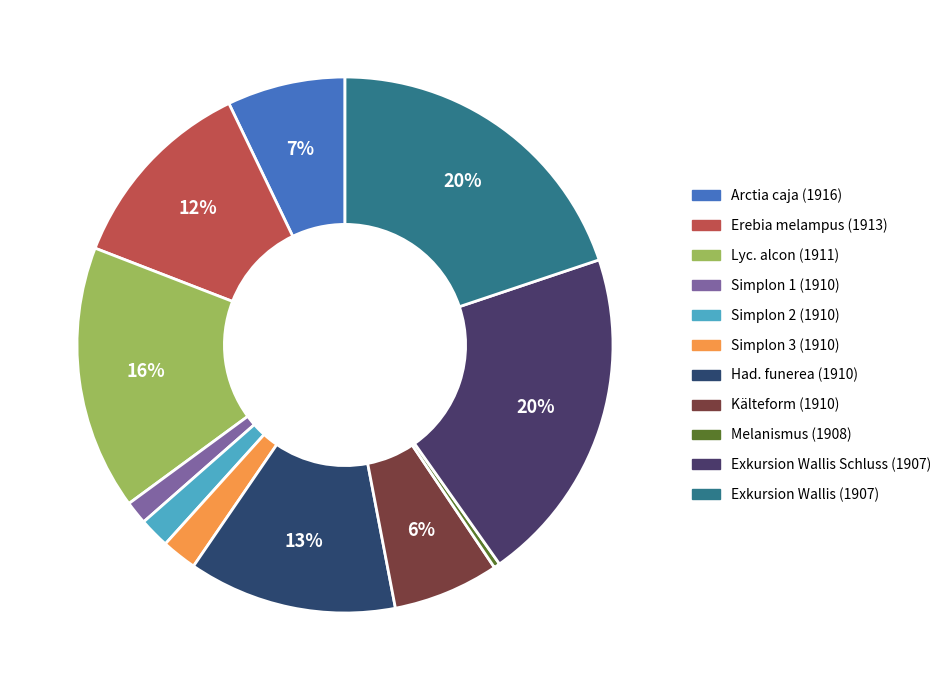

Rank the categories by value from highest to lowest.

Exkursion Wallis Schluss (1907), Exkursion Wallis (1907), Lyc. alcon (1911), Had. funerea (1910), Erebia melampus (1913), Arctia caja (1916), Kälteform (1910), Simplon 3 (1910), Simplon 2 (1910), Simplon 1 (1910), Melanismus (1908)